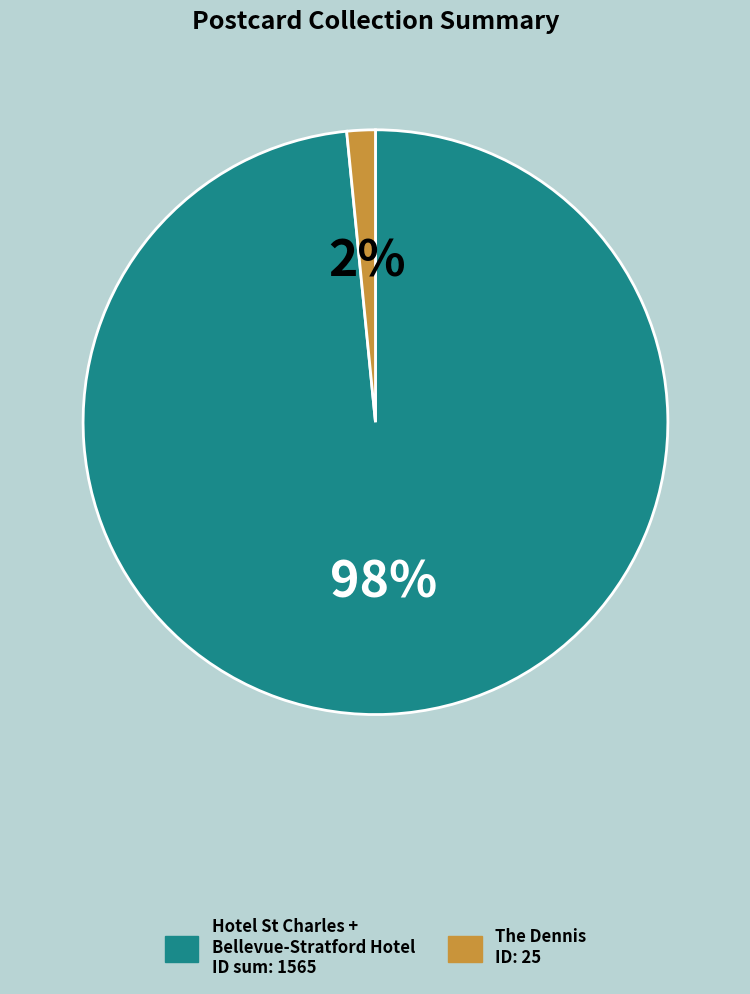

To the nearest percent, what is the average slice percentage?

50%